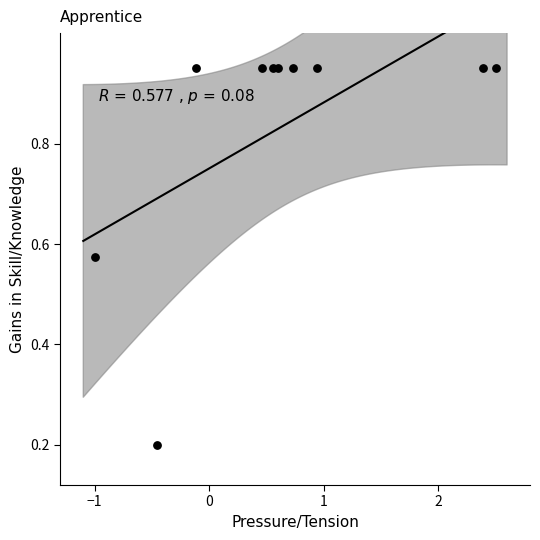

What is the range of X values (max minus min)?

3.5